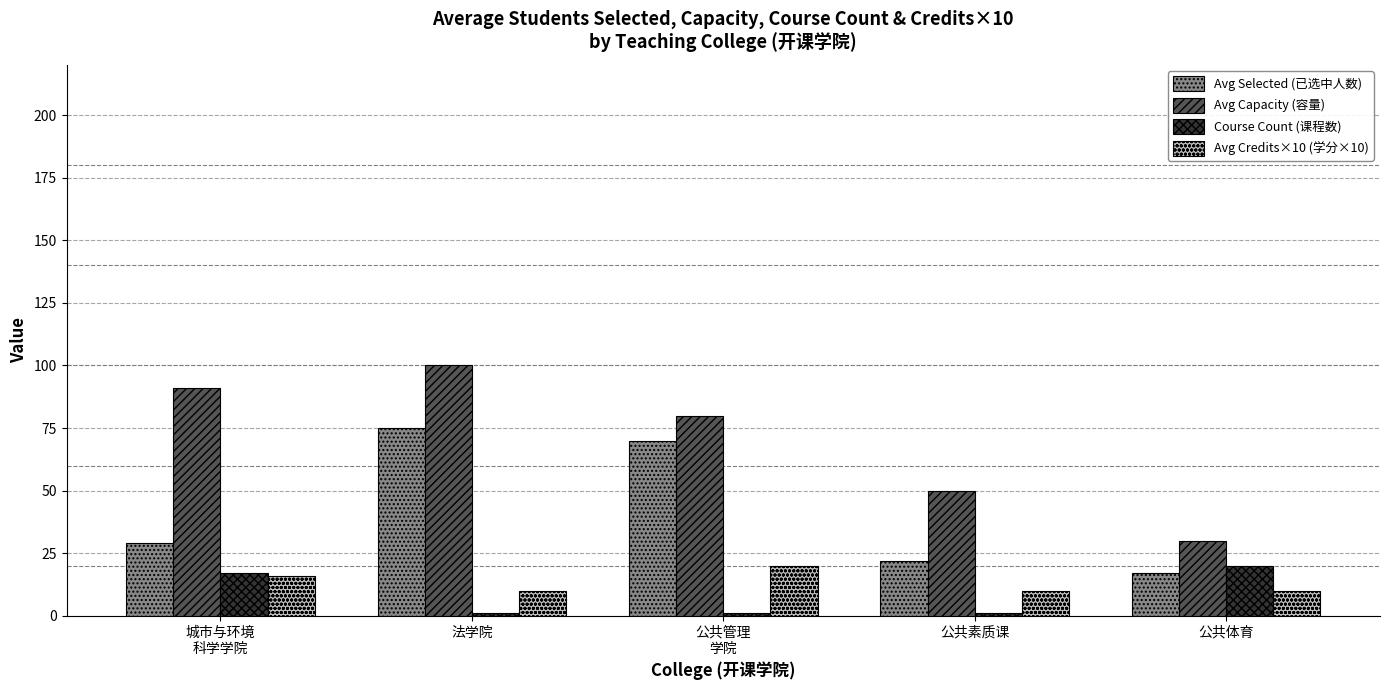

What is the maximum value shown in the chart?

100.0